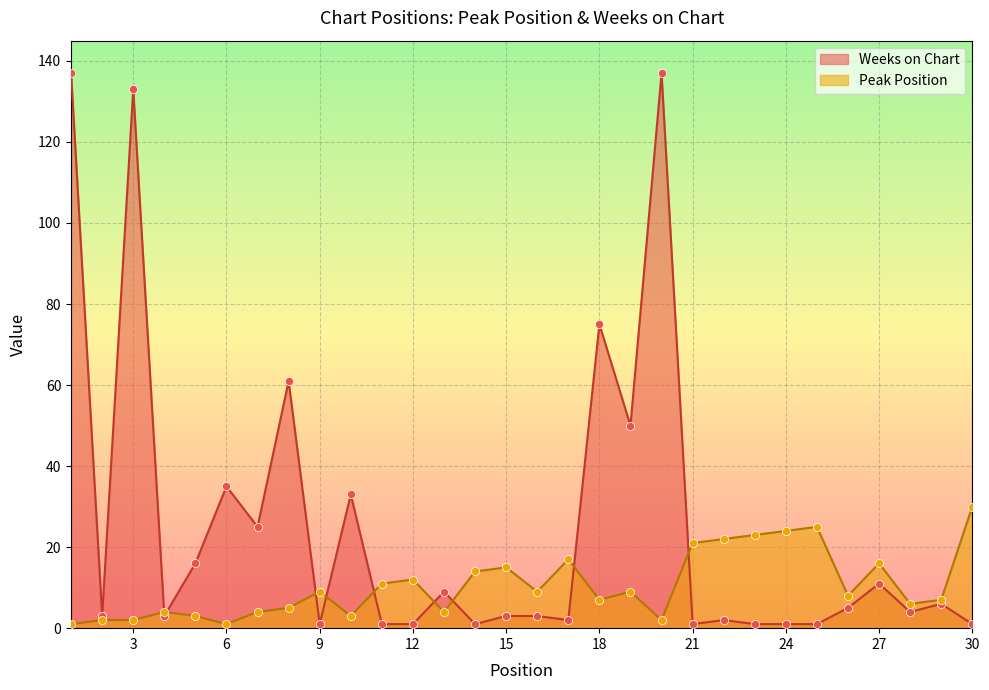

Which series reaches the maximum Y coordinate?

Weeks on Chart